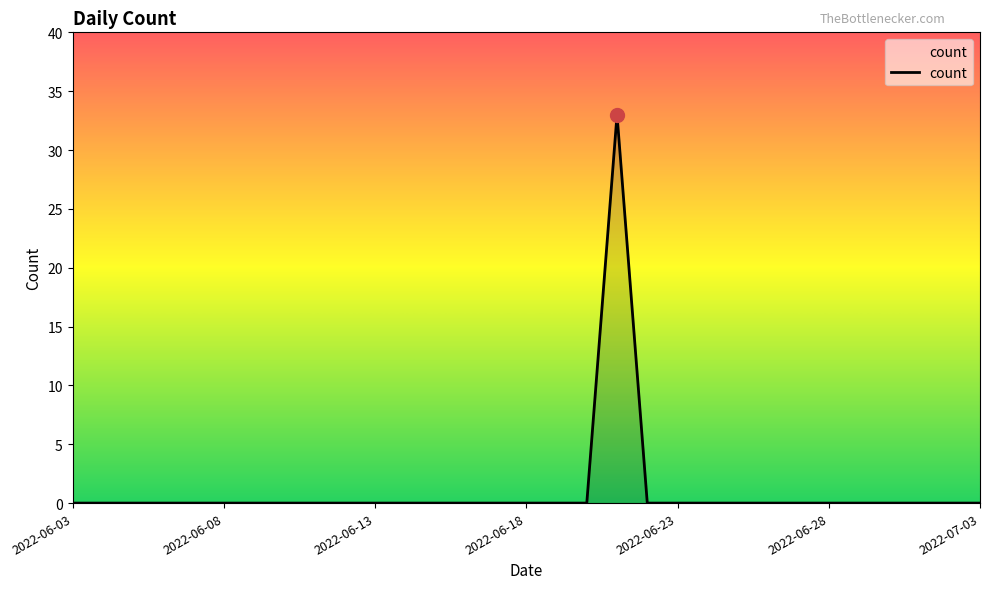

What is the maximum value shown in the chart?

33